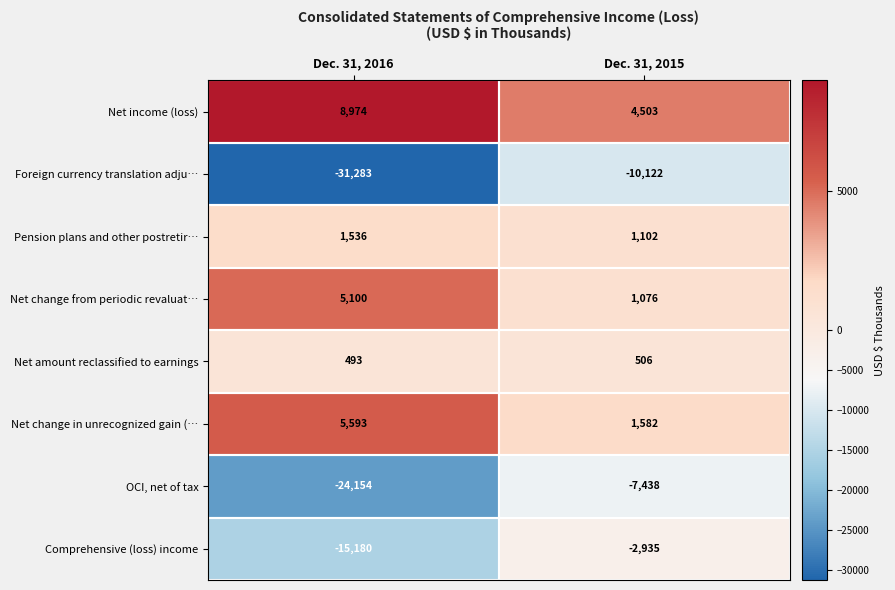

What is the sum of all Net amount reclassified to earnings values?

999